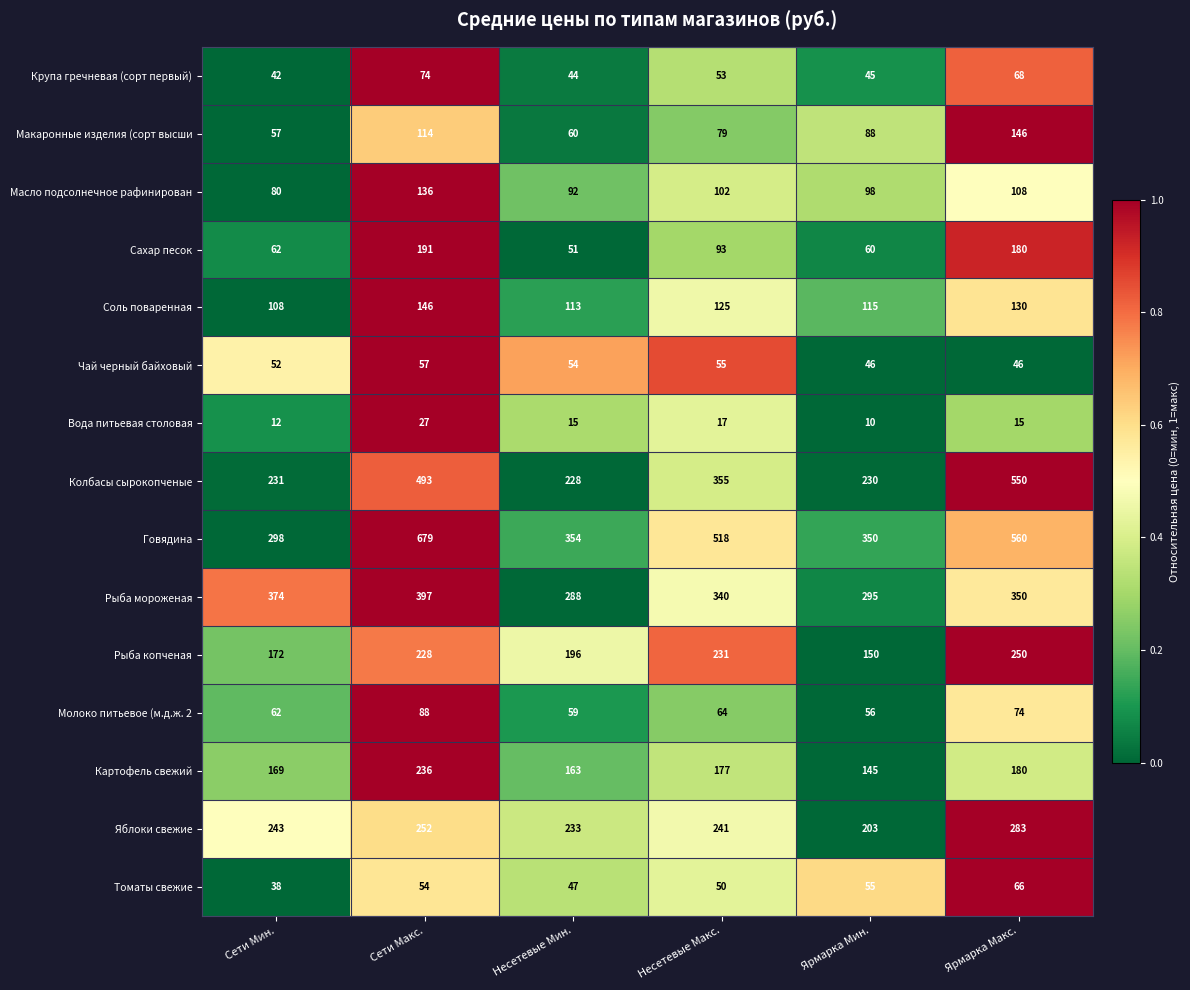

Which series changed the most between Несетевые Мин. and Несетевые Макс.?

Говядина